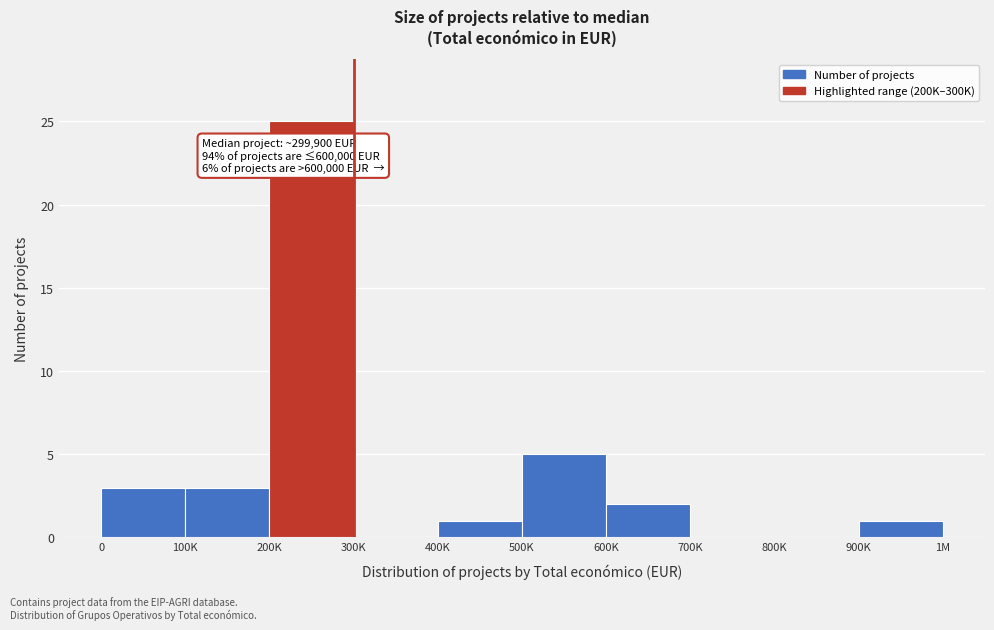

Reading left to right, transcribe all the data shown in this chart.

0=3	100K=3	200K=25	300K=0	400K=1	500K=5	600K=2	700K=0	800K=0	900K=1